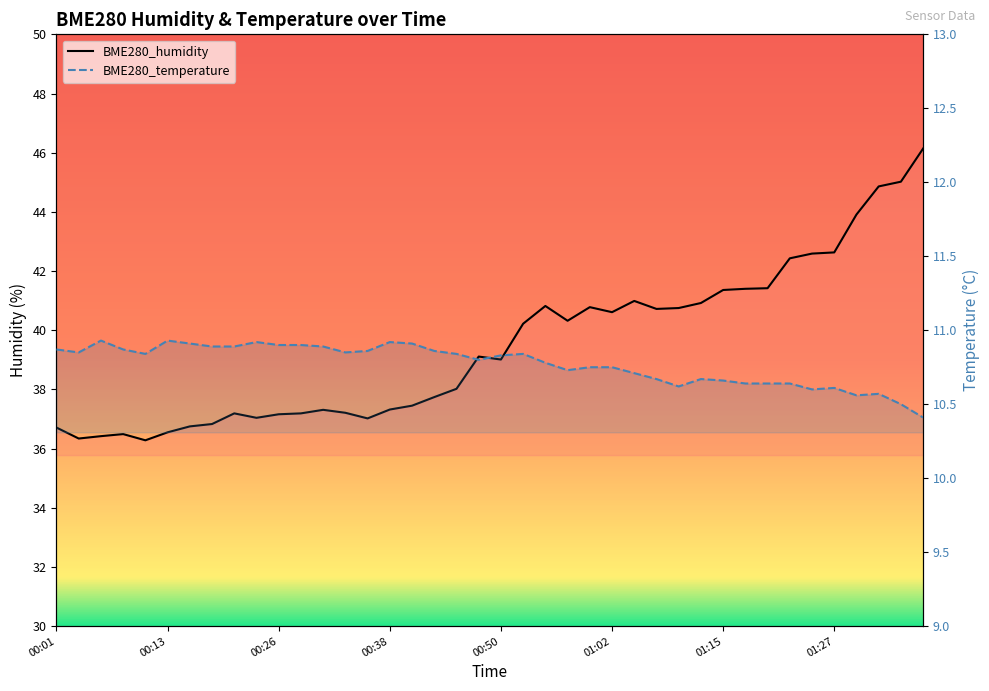

At which category does the chart reach its peak across all series?

01:36